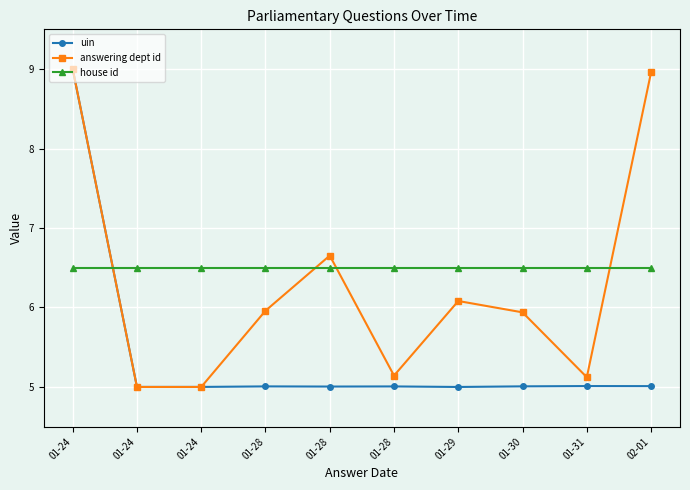

At 01-30, list the series in order from largest to smallest.

house id, answering dept id, uin